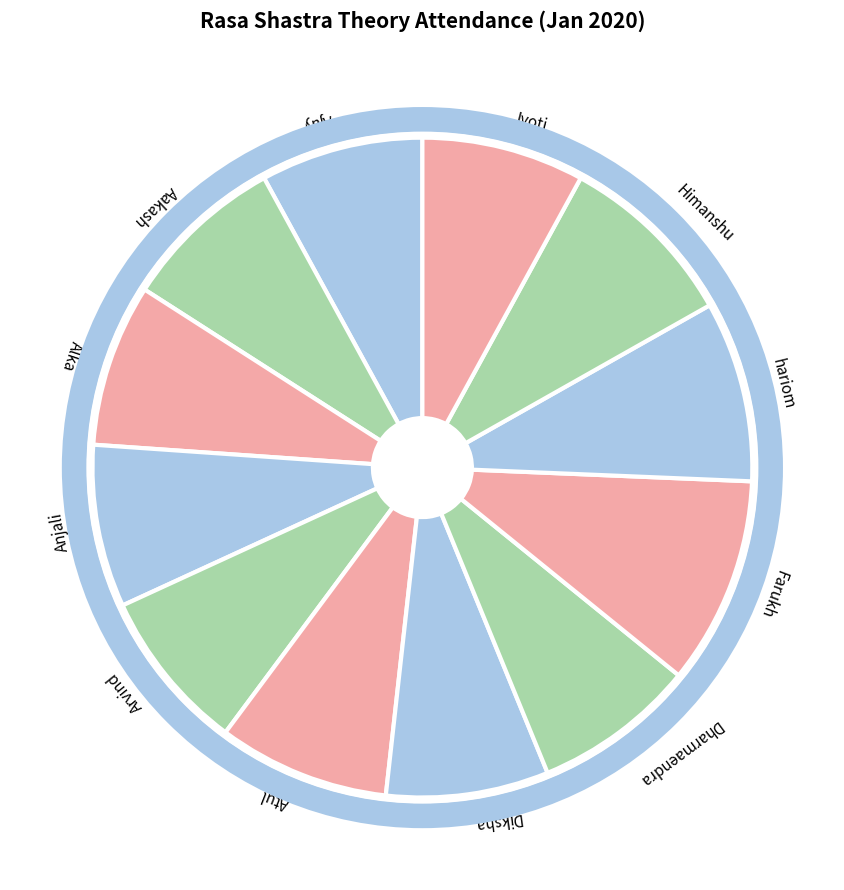

Which slice is the largest?

Farukh